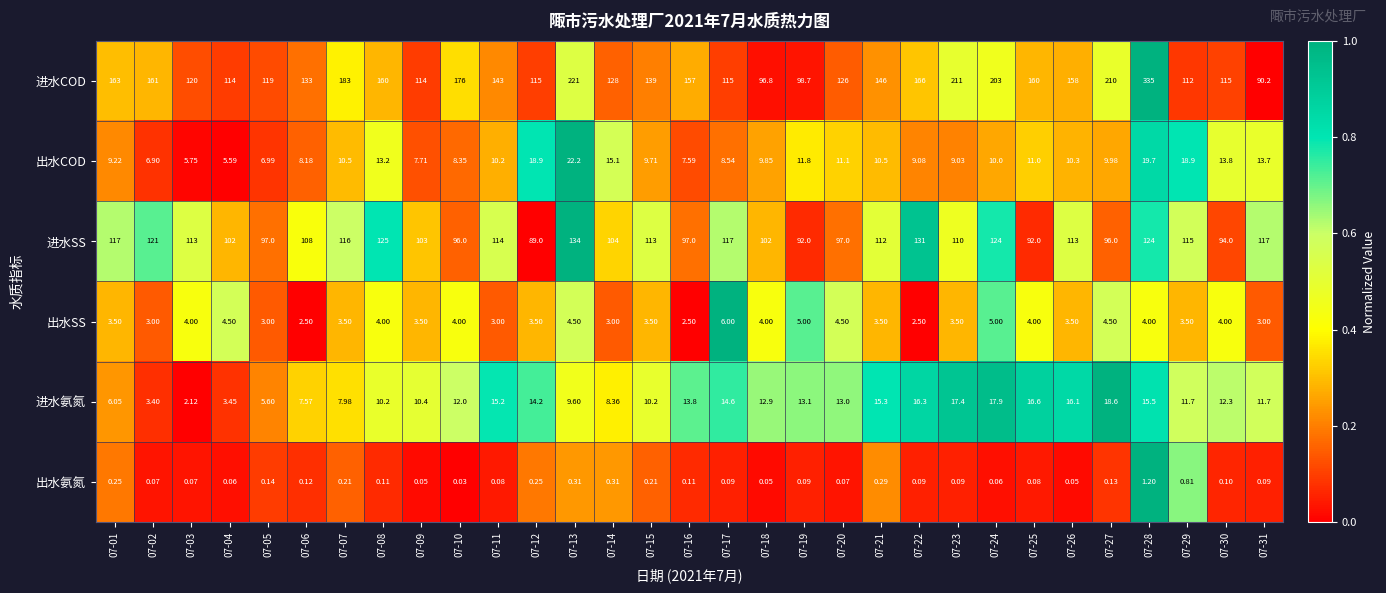

What is the difference between the highest and lowest values at 07-15?

138.8